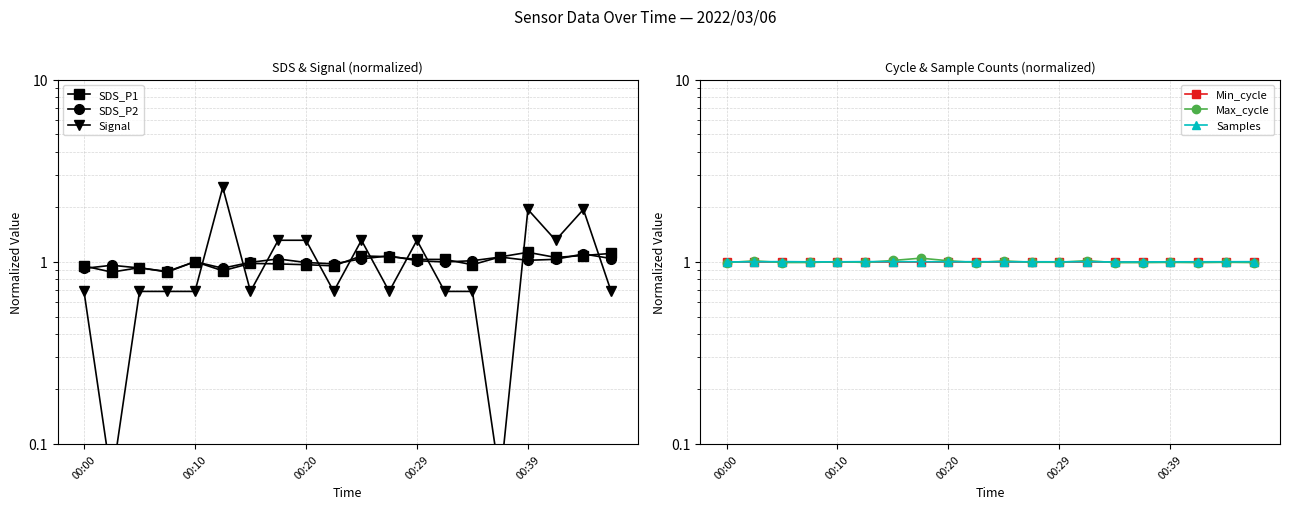

How many data points does each series have?

20